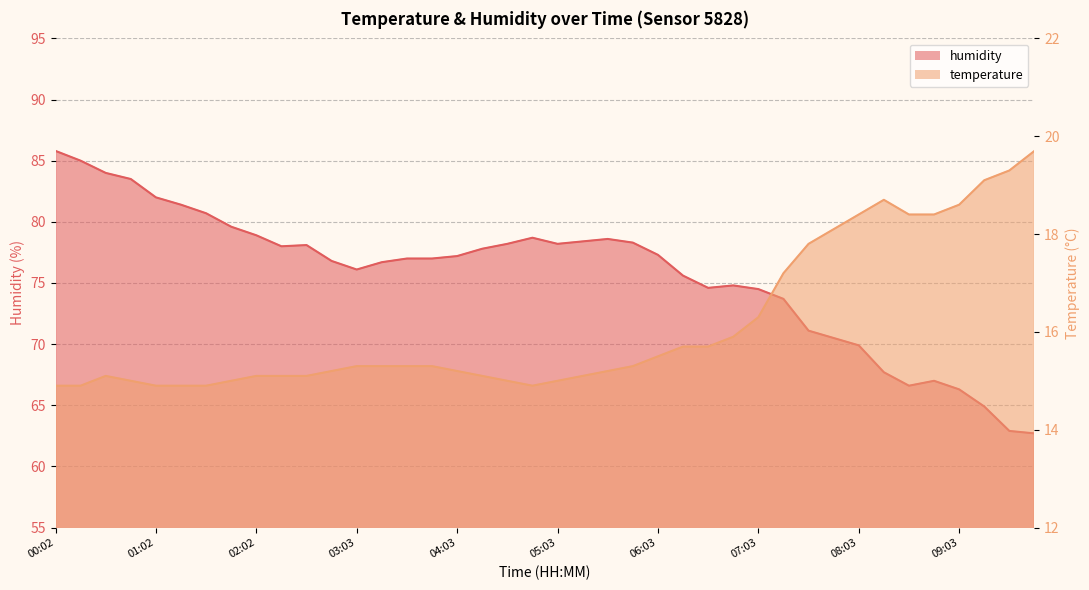

Rank the categories by humidity value from highest to lowest.

00:02, 00:17, 00:32, 00:47, 01:02, 01:17, 01:32, 01:47, 02:02, 04:48, 05:33, 05:18, 05:48, 04:33, 05:03, 02:33, 02:18, 04:18, 06:03, 04:03, 03:33, 03:48, 02:48, 03:18, 03:03, 06:18, 06:48, 06:33, 07:03, 07:18, 07:33, 07:48, 08:03, 08:18, 08:48, 08:33, 09:03, 09:18, 09:33, 09:48